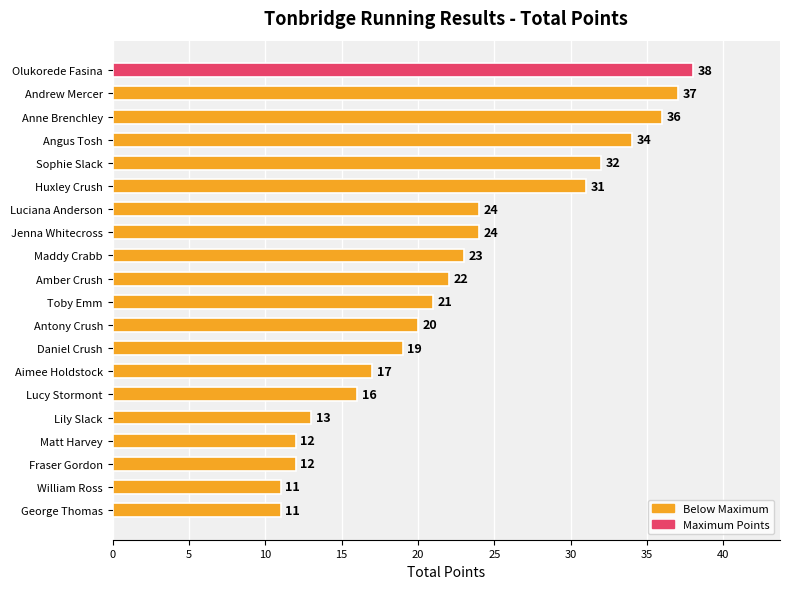

What value does the data have at William Ross, to the nearest 5?

10